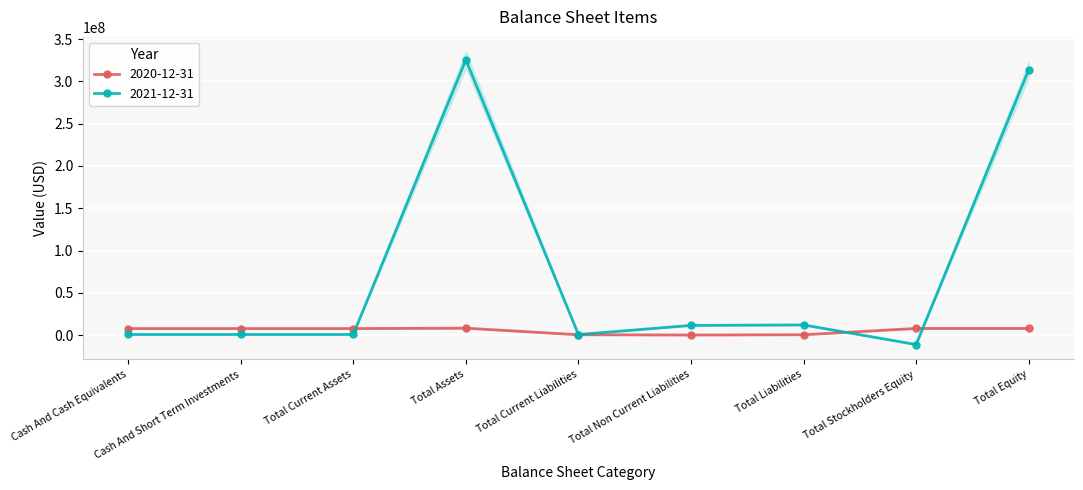

Which label corresponds to the largest value in the chart?

Total Assets